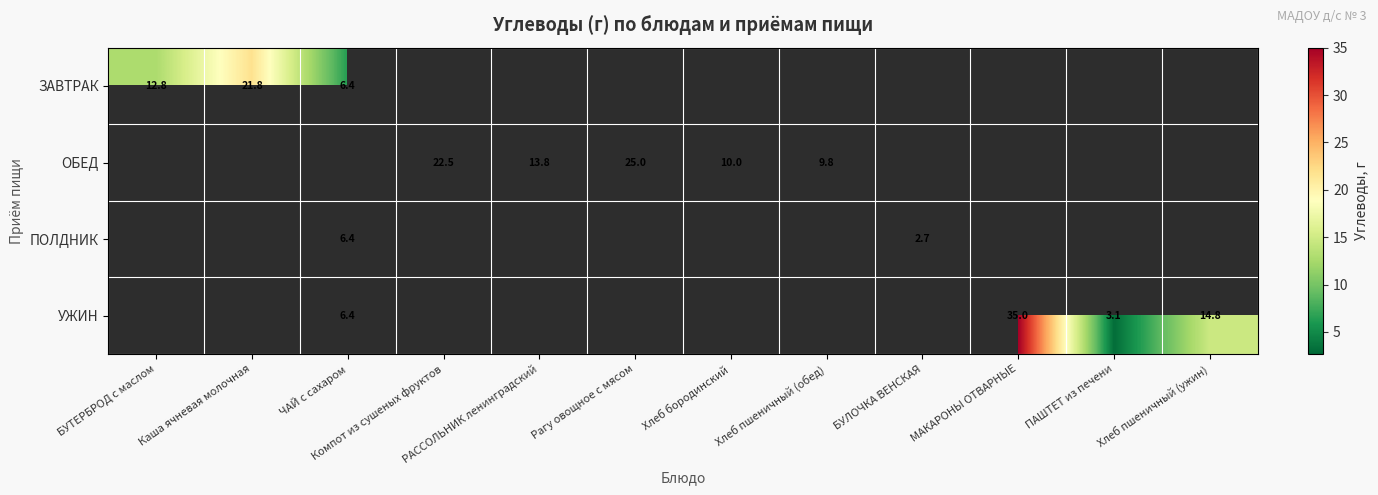

The value of ОБЕД at Хлеб пшеничный (обед) is 9.8. True or false?

True